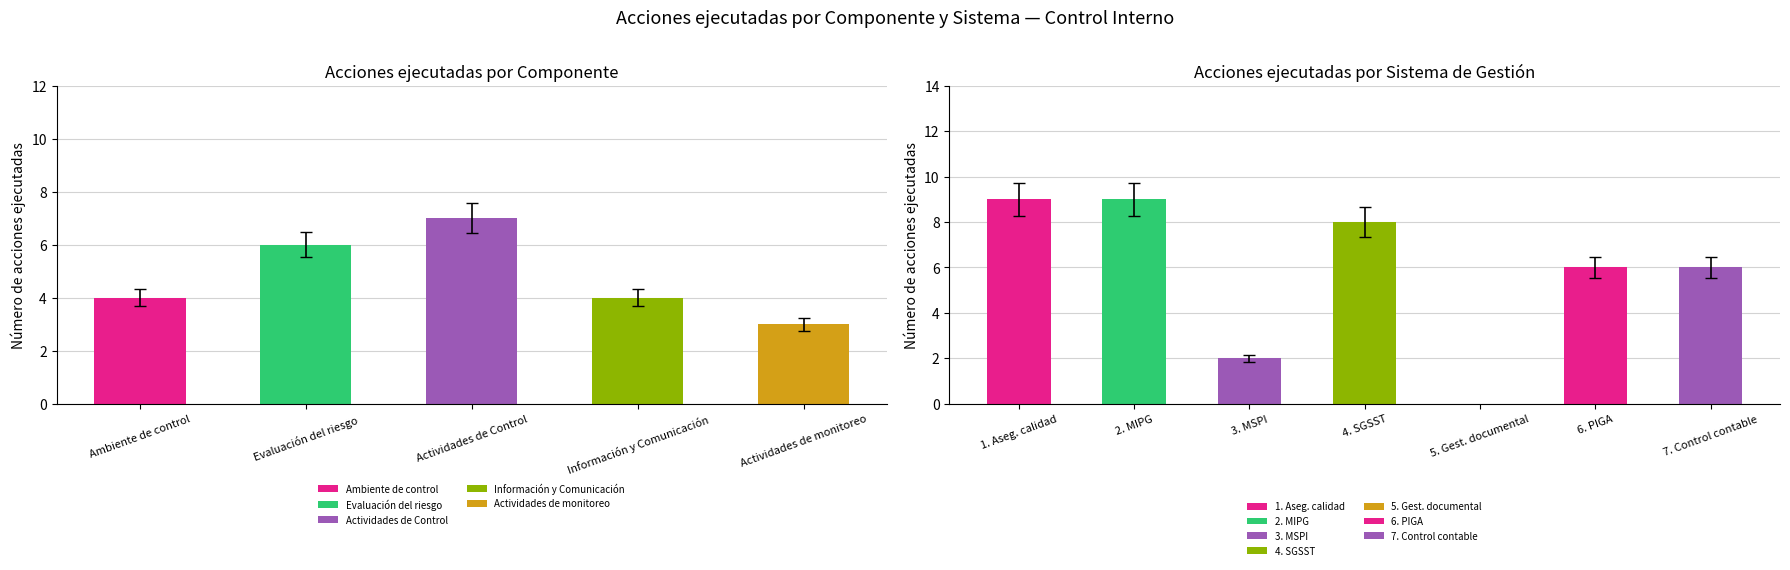

What is the highest value of the Información y Comunicación series?

4